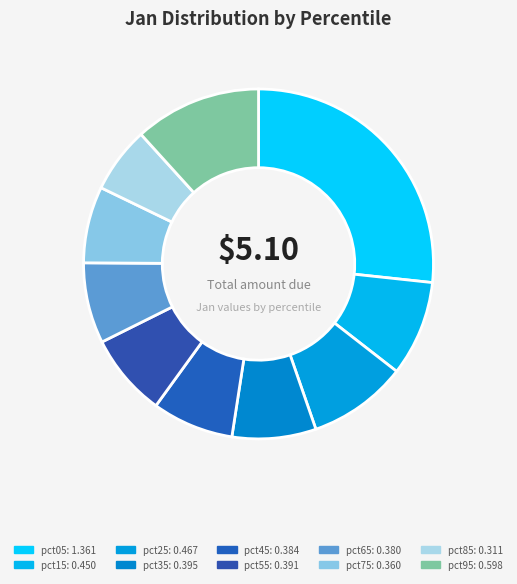

Rank the categories by value from highest to lowest.

pct05, pct95, pct25, pct15, pct35, pct55, pct45, pct65, pct75, pct85